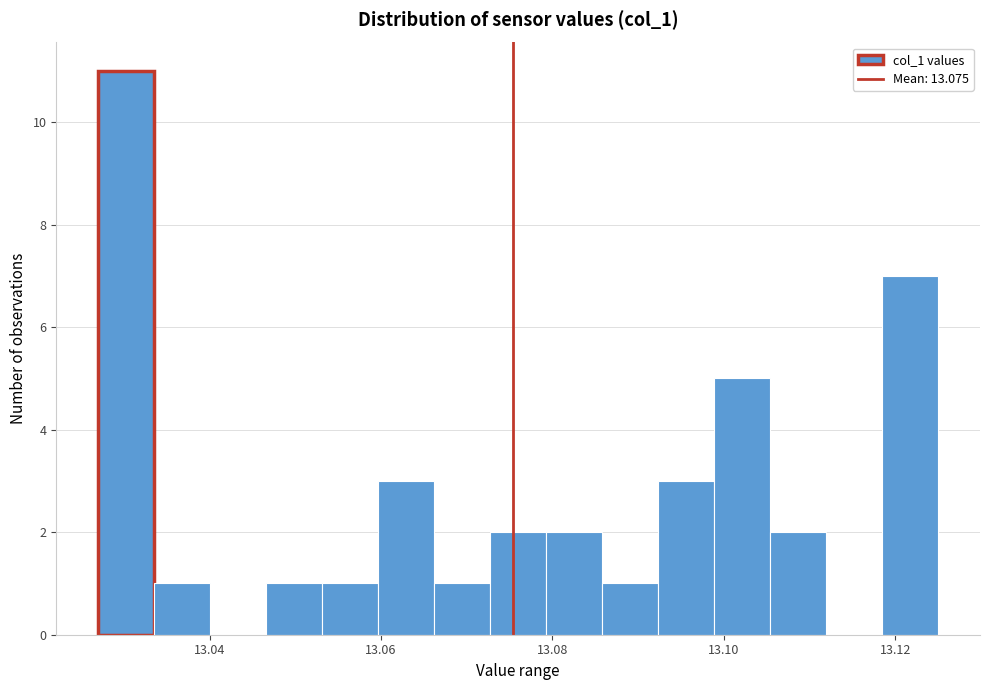

Read against the x-axis, roughly where is the centre of the tallest bar?

13.030